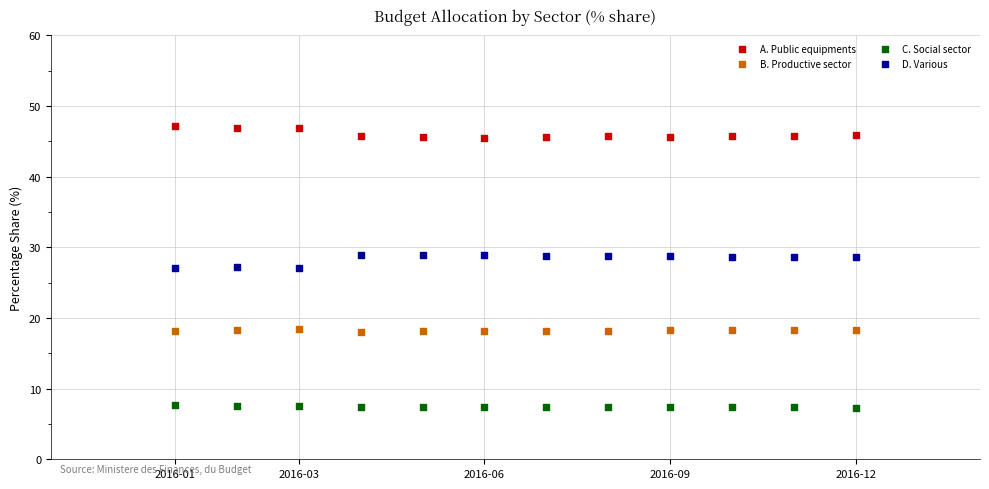

Across all data points, what is the range of X values (max minus min)?

11.0